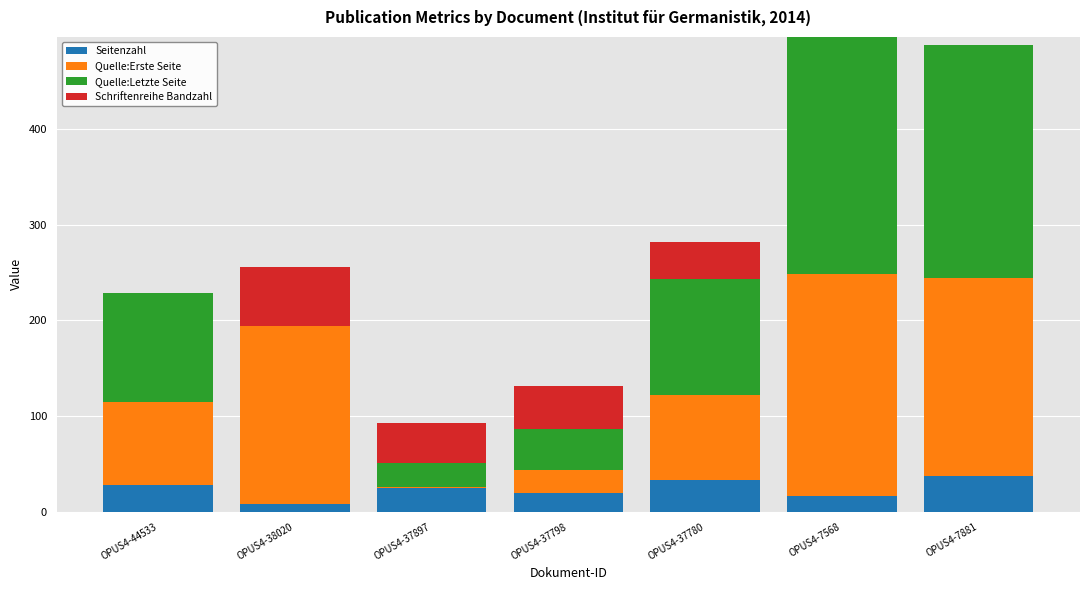

The Seitenzahl series shows 33 at OPUS4-37780. True or false?

True